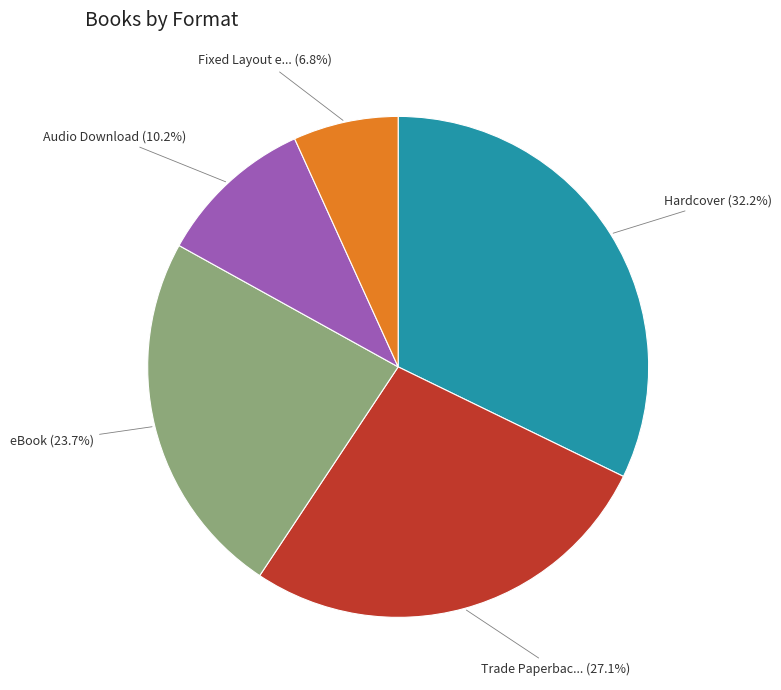

Does any single category account for the majority?

No